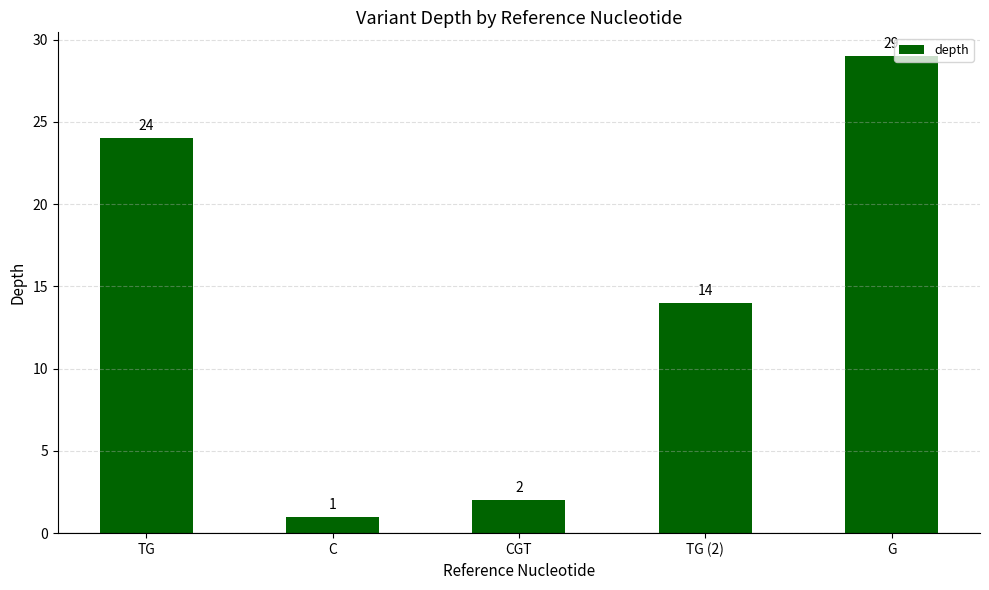

What is the sum of the values at C and TG (2)?

15